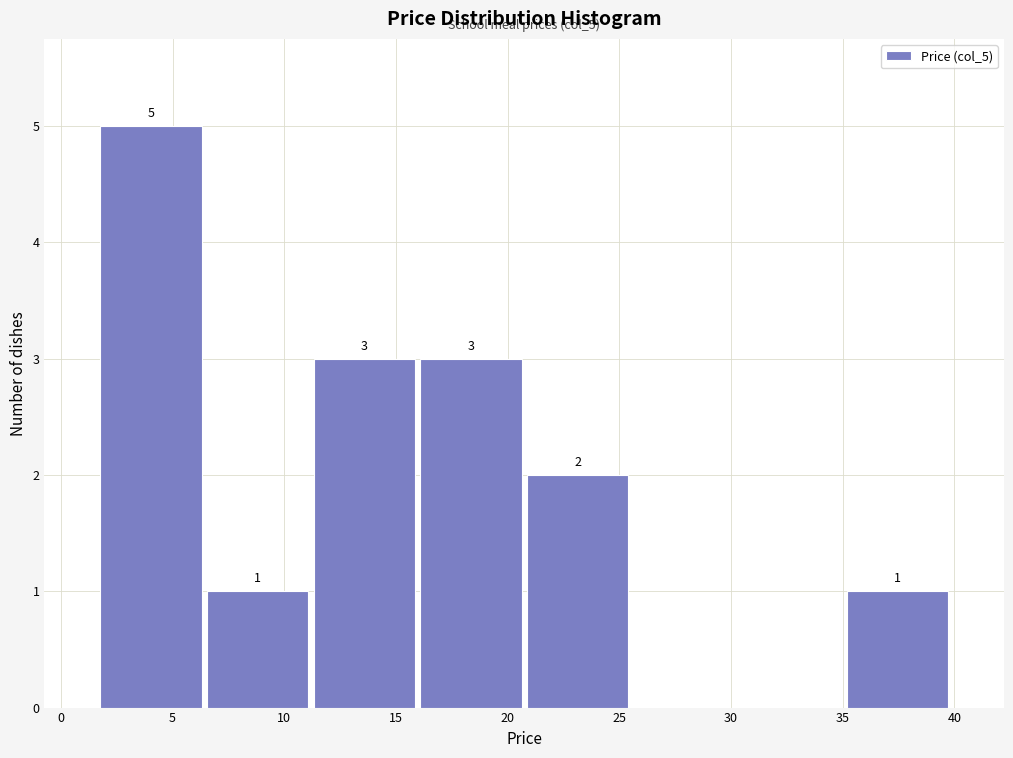

Which range on the x-axis has the tallest bar?

1.5 to 6.5